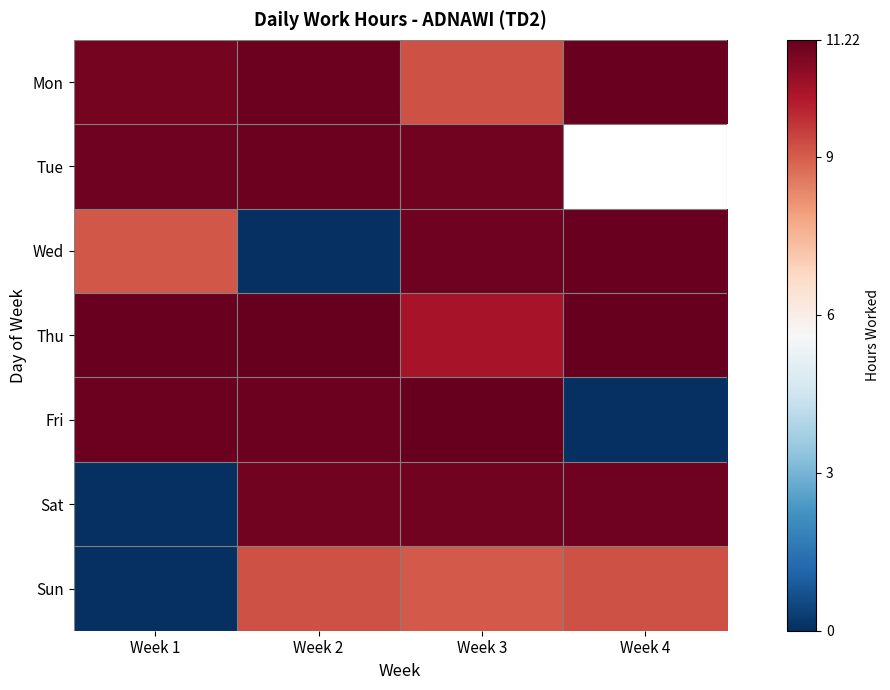

At which label does Mon first exceed 11?

Week 2